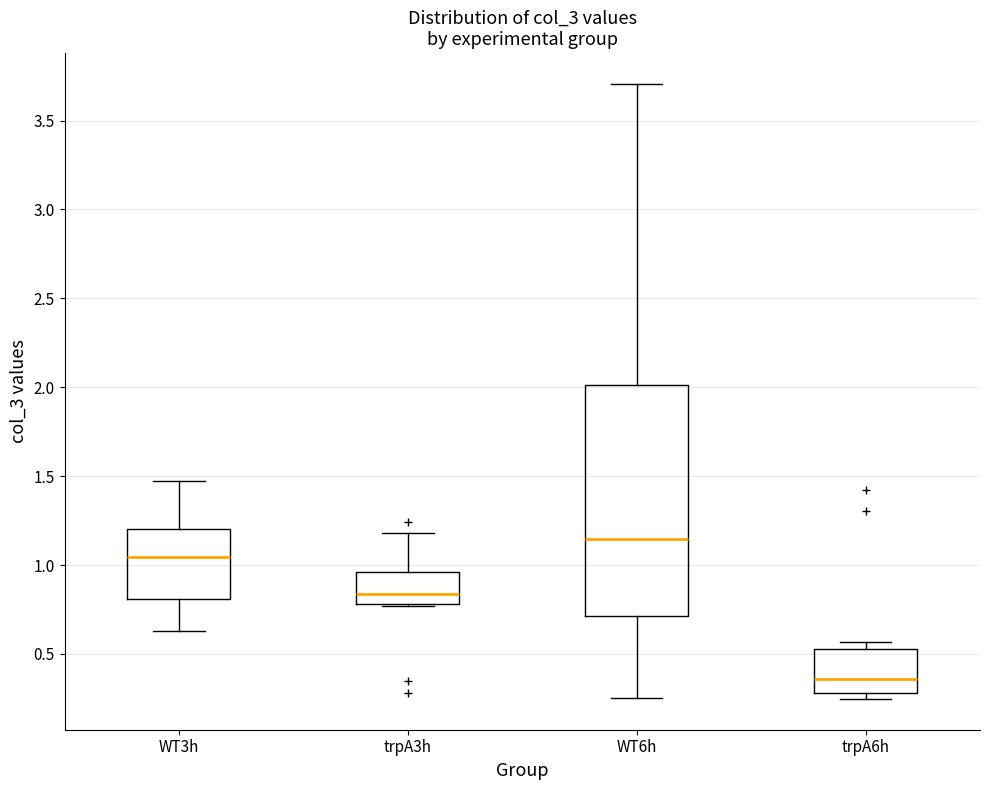

Which box is the tallest, from its lower edge to its upper edge?

WT6h